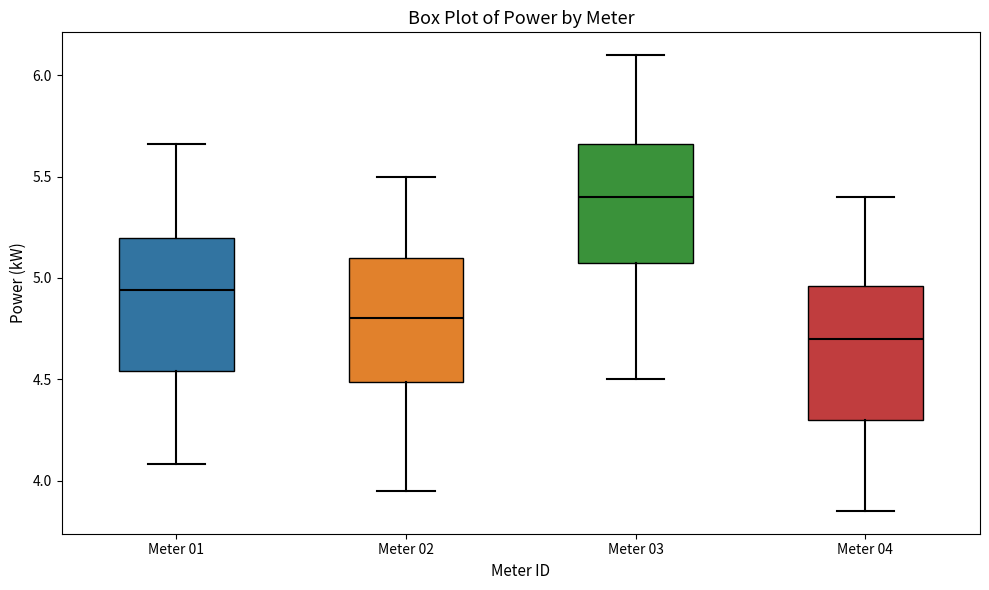

Where does the upper whisker of the box for Meter 04 end on the y-axis? The values are not printed on the chart, so give them approximately, as read against the axis.

5.40